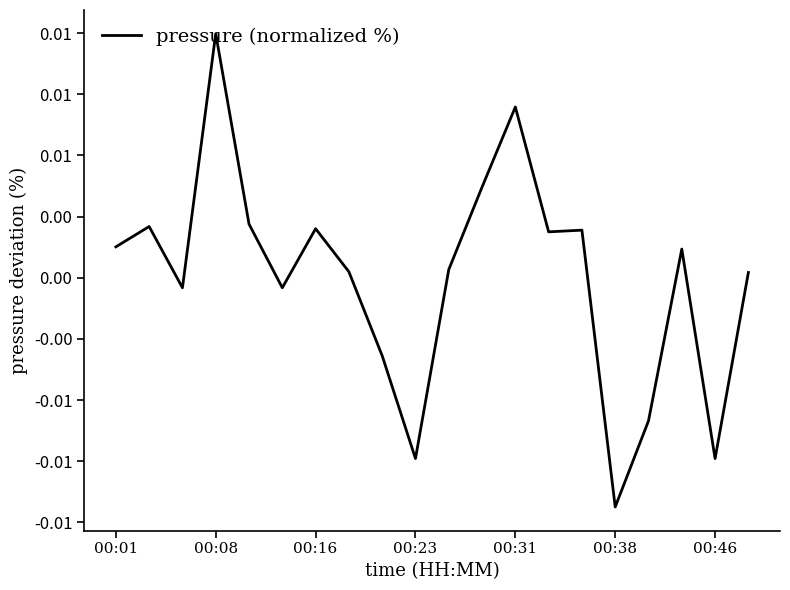

Is this an area chart (filled region under the line)?

No